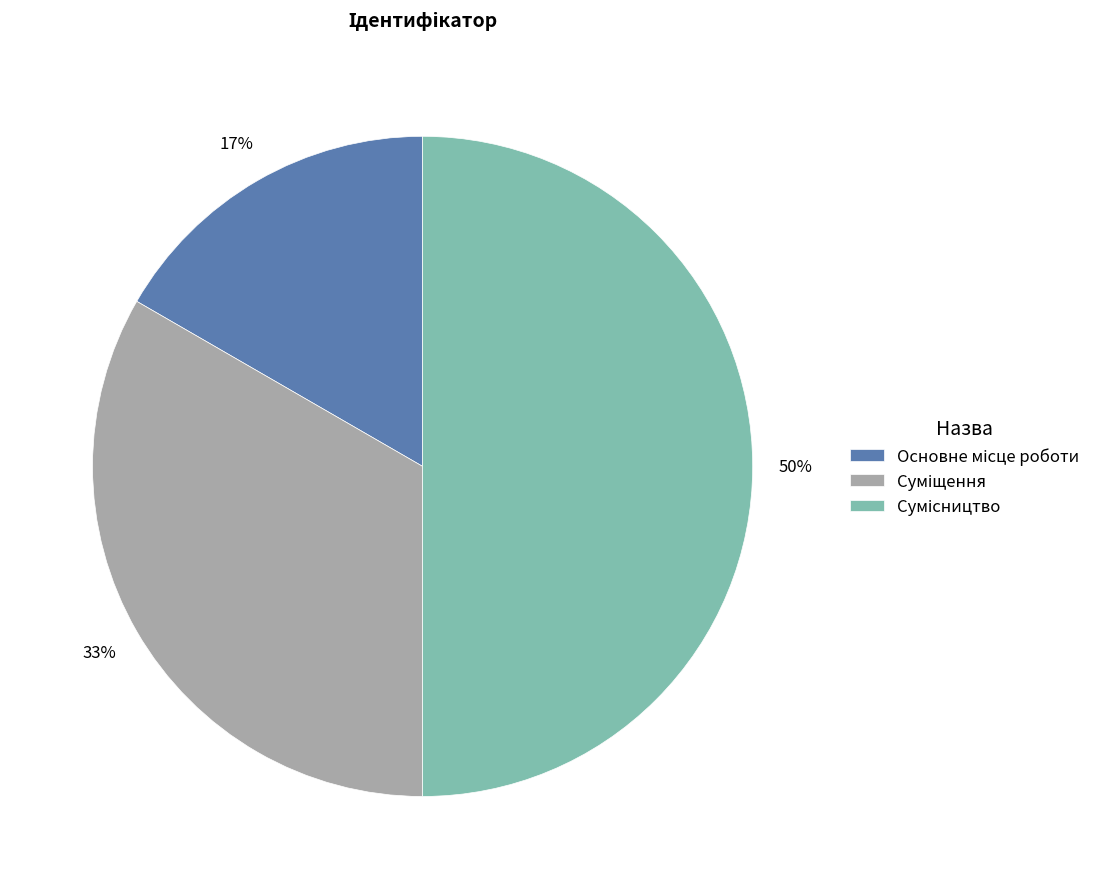

To the nearest percent, what is the average slice percentage?

33%